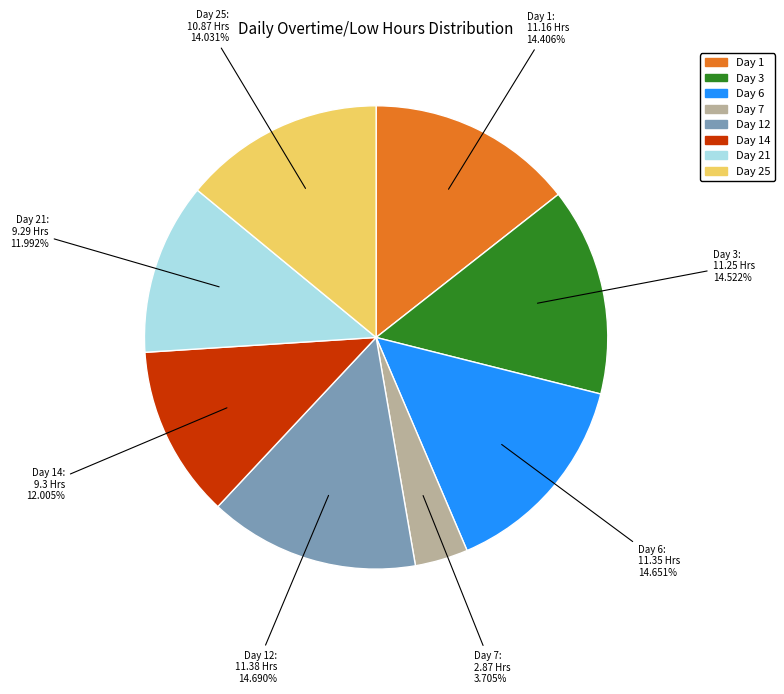

Does any single category account for the majority?

No